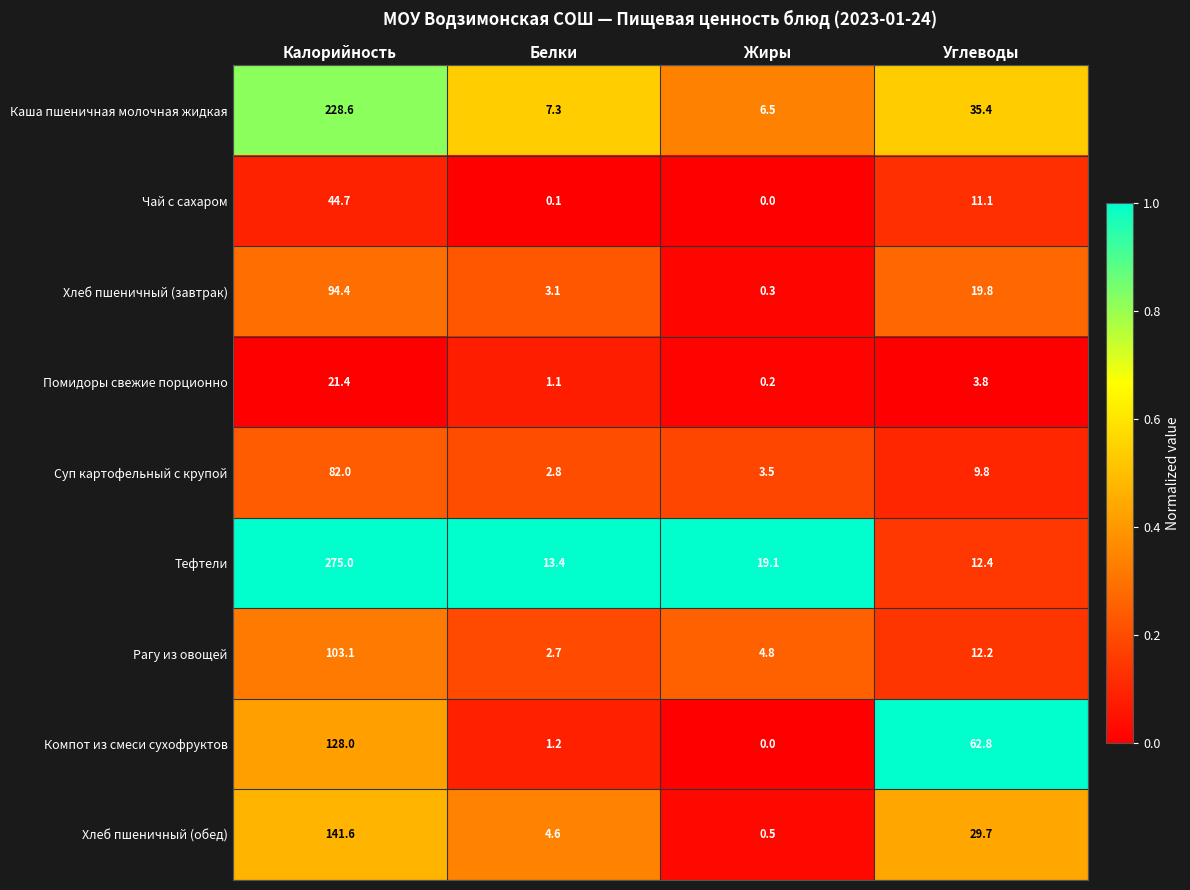

The Каша пшеничная молочная жидкая series shows 4.7 at Белки. True or false?

False